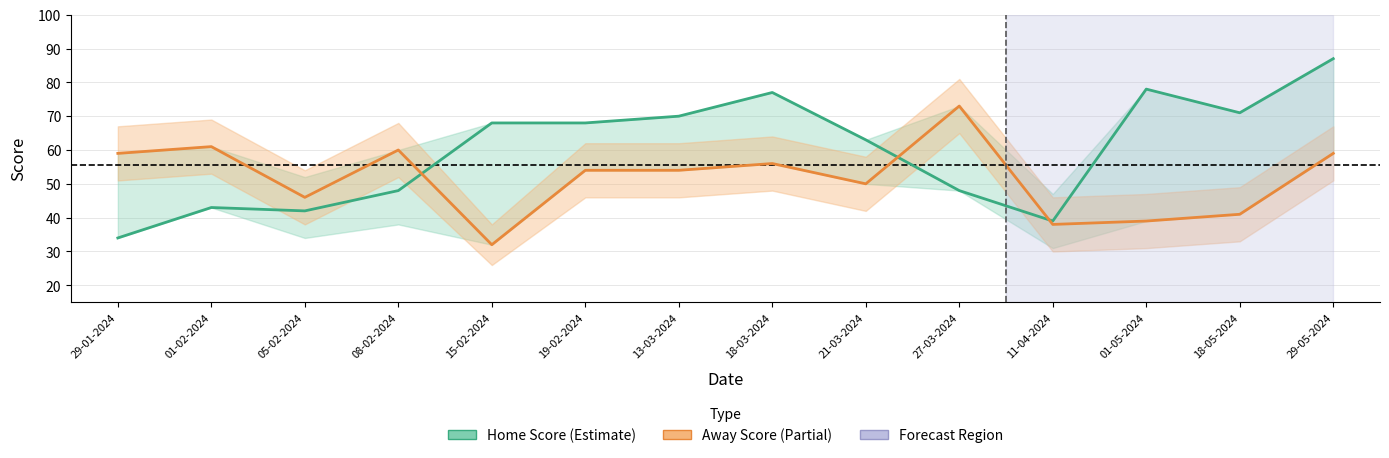

True or false: Home Score has a value of 43 at 29-05-2024.

False